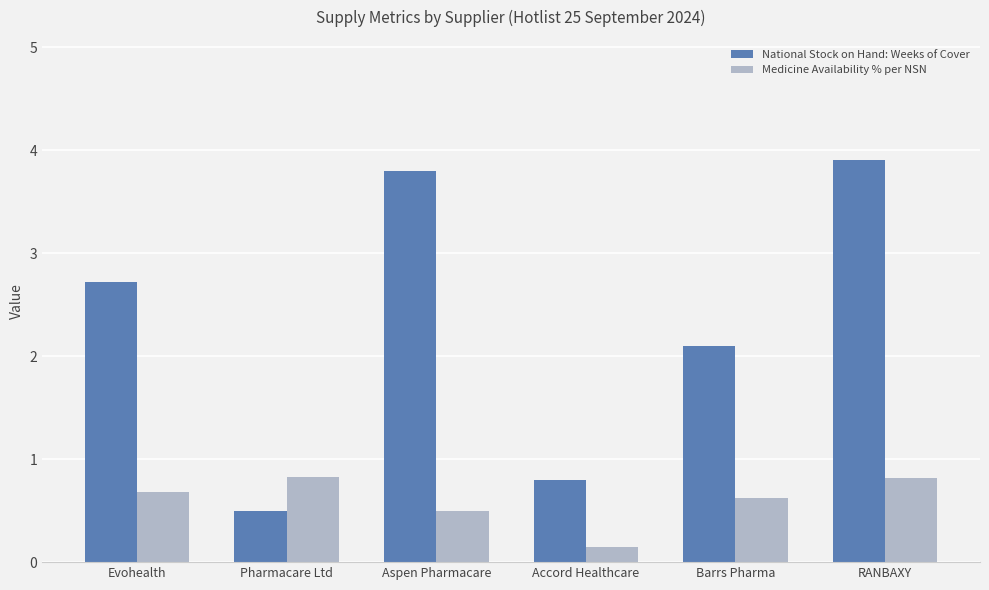

What is the difference between the maximum and second lowest values in the National Stock on Hand: Weeks of Cover series?

3.1